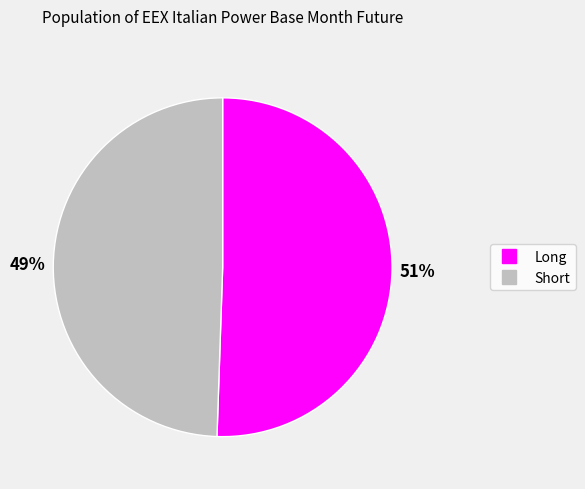

Approximately how many times larger is the value at Long compared to Short?

1.0